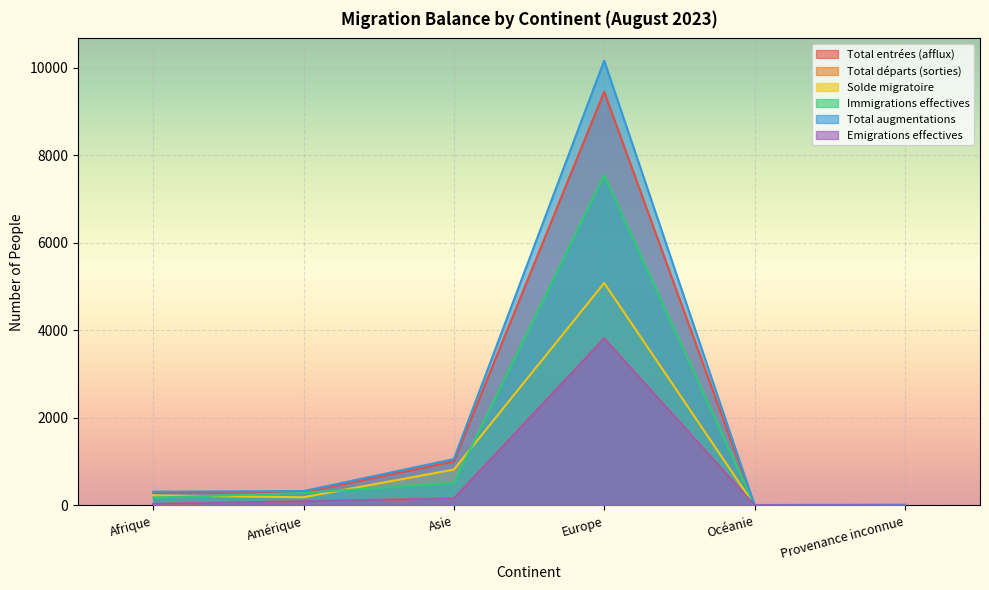

What is the label of the 1st point from the left?

Afrique